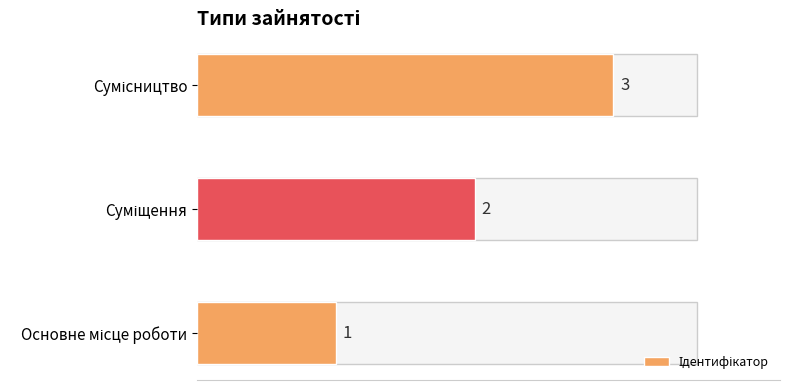

What is the difference between the maximum and minimum values?

2